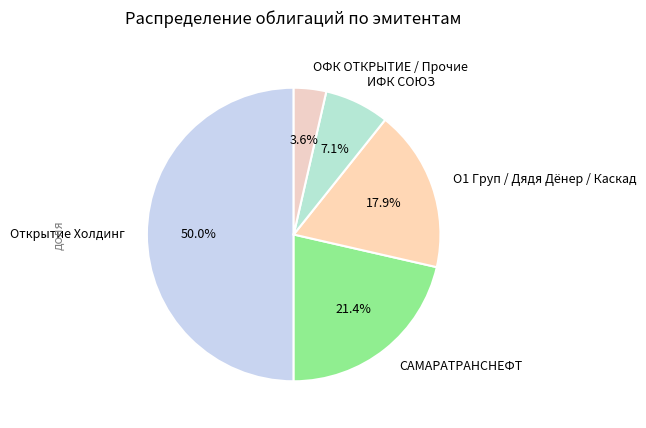

Which has a higher value, САМАРАТРАНСНЕФТ or Открытие Холдинг?

Открытие Холдинг